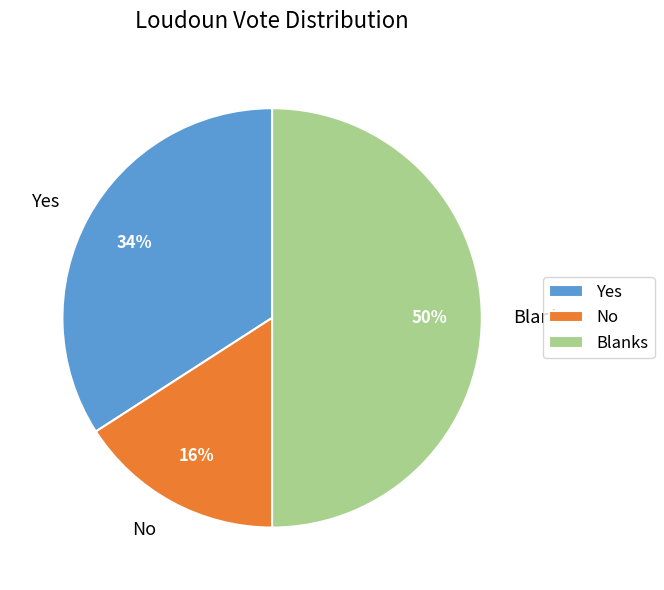

To the nearest percent, what is the difference between the largest and smallest slice percentages?

34%